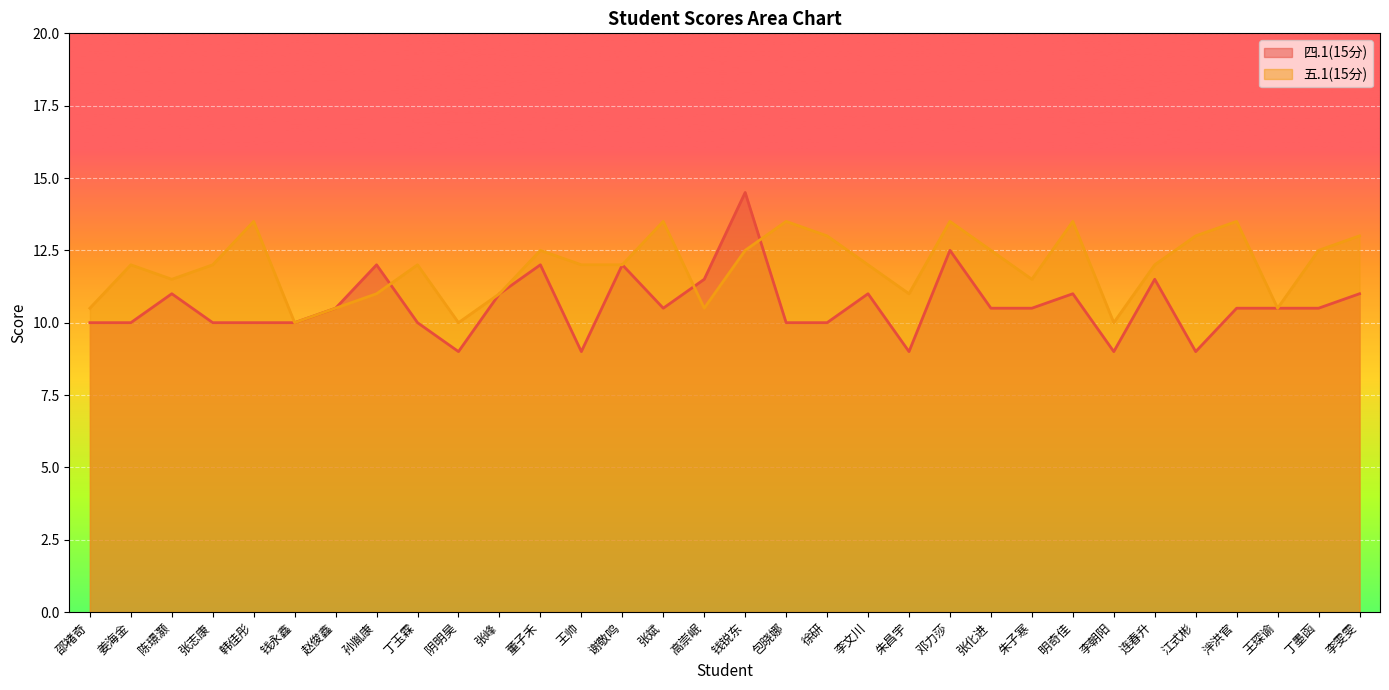

At which category is the sum across all series the highest?

钱锐东